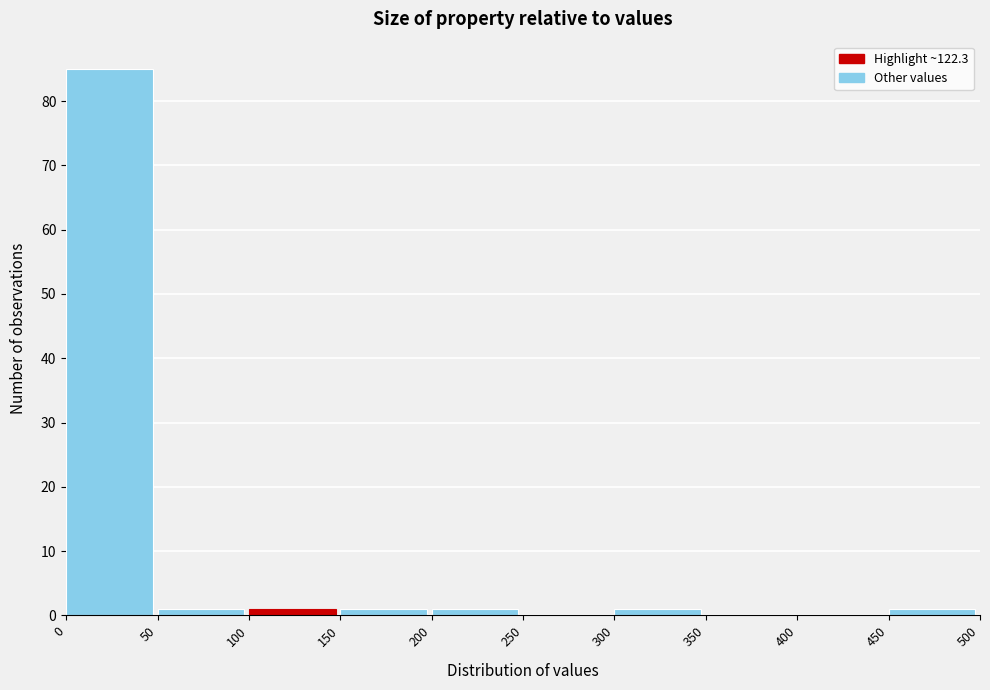

Reading left to right, list every bar in this chart as the range it spans on the x-axis followed by its height. The values are not printed on the chart, so give them approximately, as read against the axis.

0 to 50: 85
50 to 100: 1
100 to 150: 1
150 to 200: 1
200 to 250: 1
250 to 300: 0
300 to 350: 1
350 to 400: 0
400 to 450: 0
450 to 500: 1